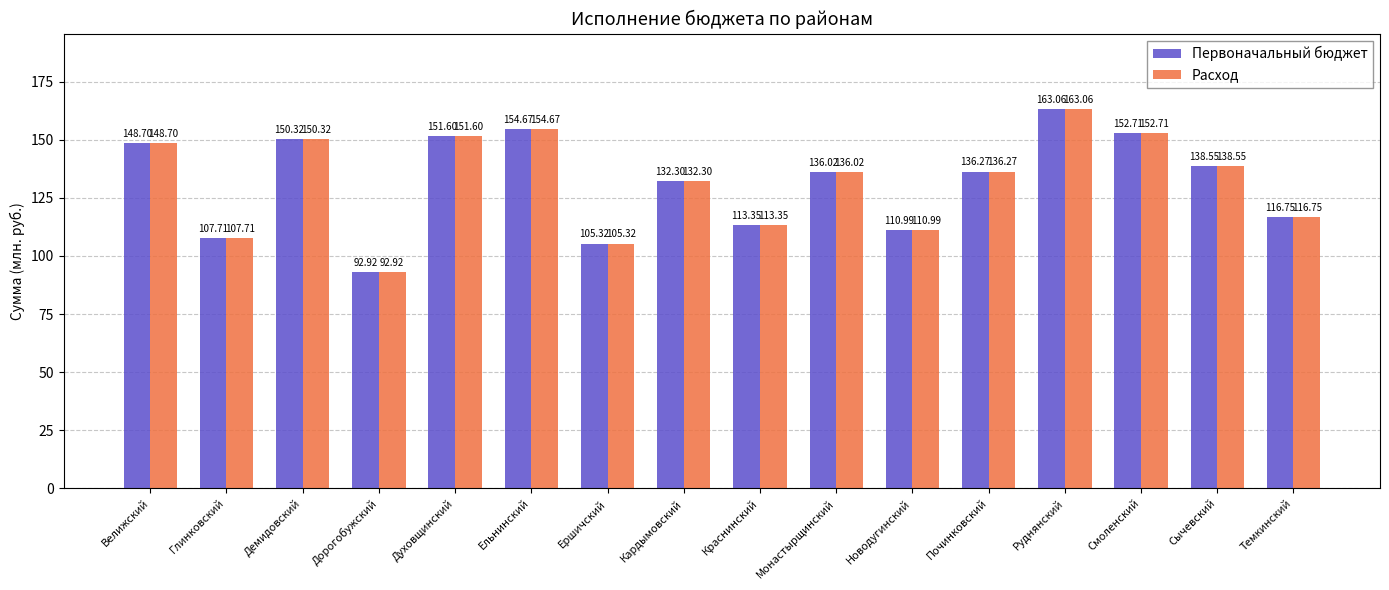

At which label does Расход reach its peak?

Руднянский